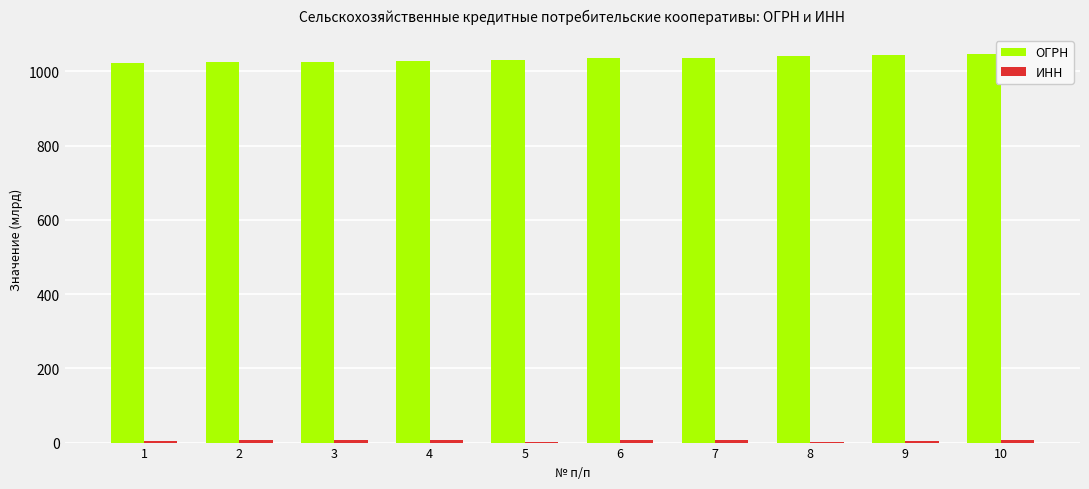

What is the maximum value for ОГРН?

1045.7